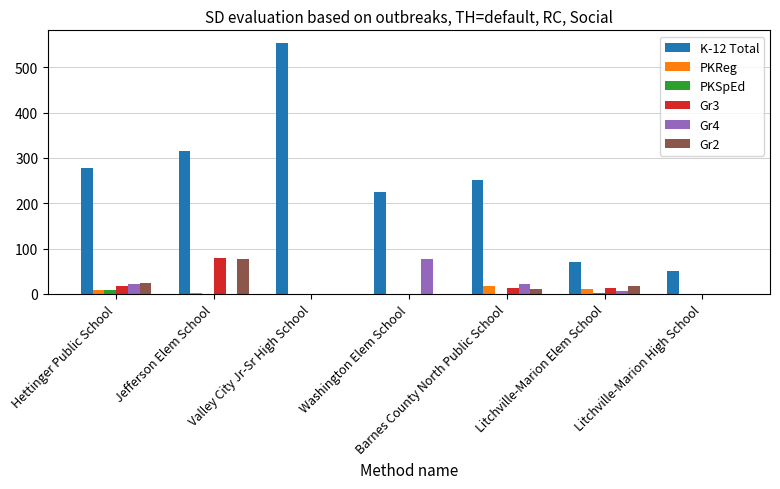

What is the difference between the Gr4 values at Washington Elem School and Hettinger Public School?

56